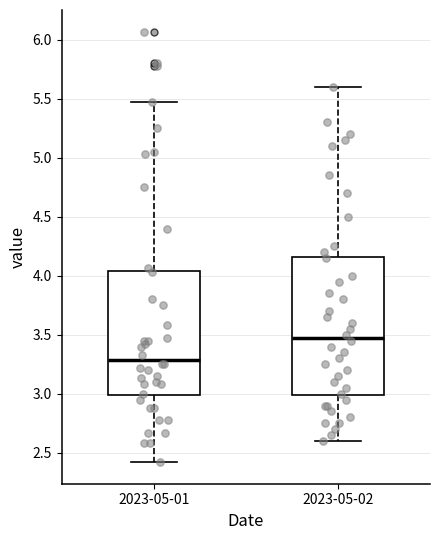

Comparing the boxes themselves (not the whiskers), which one is the tallest?

2023-05-02